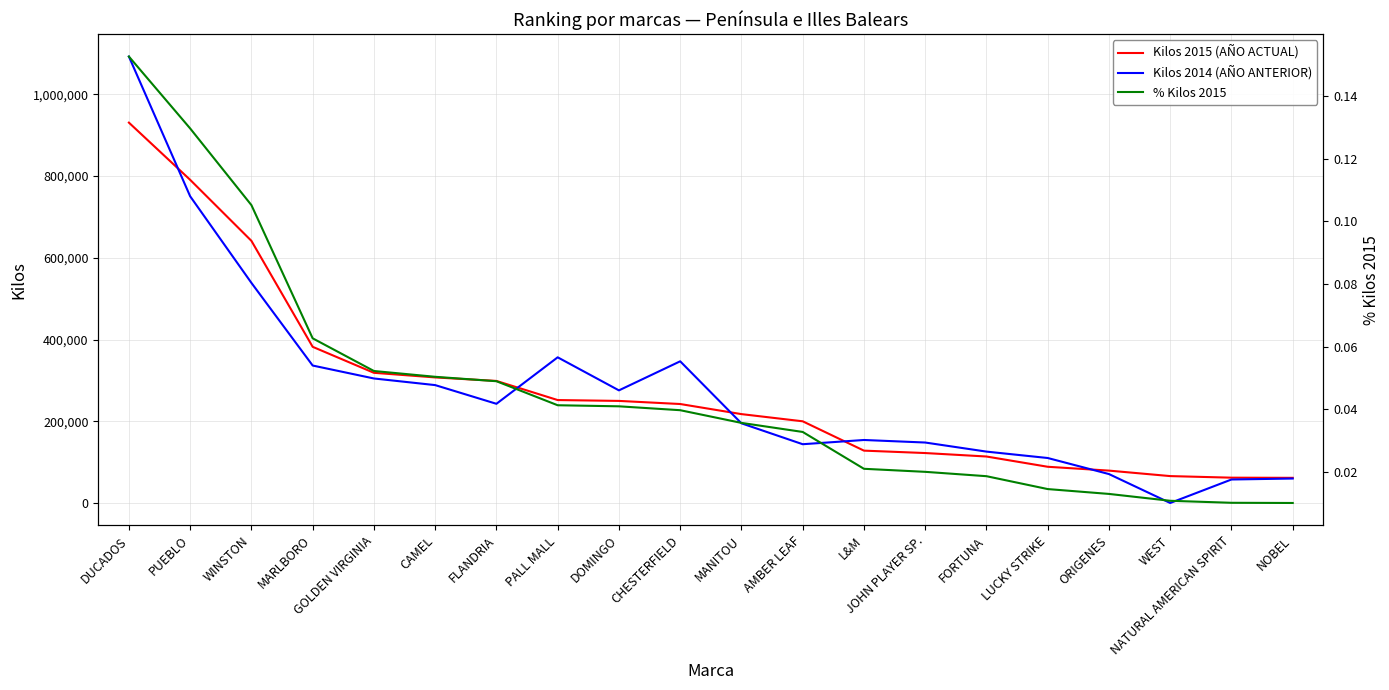

Reading left to right, what are all the values shown in this chart?

Kilos 2015 (AÑO ACTUAL): DUCADOS=930699.0	PUEBLO=790739.0	WINSTON=641433.0	MARLBORO=382130.0	GOLDEN VIRGINIA=318524.0	CAMEL=307240.0	FLANDRIA=298643.0	PALL MALL=251843.0	DOMINGO=249767.0	CHESTERFIELD=242165.0	MANITOU=217455.0	AMBER LEAF=199876.0	L&M=128090.0	JOHN PLAYER SP.=122197.0	FORTUNA=113718.0	LUCKY STRIKE=88615.0	ORIGENES=79206.0	WEST=65795.0	NATURAL AMERICAN SPIRIT=61928.0	NOBEL=61545.0
Kilos 2014 (AÑO ANTERIOR): DUCADOS=1092356.0	PUEBLO=750454.0	WINSTON=538600.0	MARLBORO=336330.0	GOLDEN VIRGINIA=304655.0	CAMEL=288443.0	FLANDRIA=242697.0	PALL MALL=356428.0	DOMINGO=275558.0	CHESTERFIELD=346674.0	MANITOU=194946.0	AMBER LEAF=143793.0	L&M=154147.0	JOHN PLAYER SP.=147937.0	FORTUNA=125717.0	LUCKY STRIKE=110051.0	ORIGENES=70762.0	WEST=0.0	NATURAL AMERICAN SPIRIT=57461.0	NOBEL=59818.0
% Kilos 2015: DUCADOS=0.2	PUEBLO=0.1	WINSTON=0.1	MARLBORO=0.1	GOLDEN VIRGINIA=0.1	CAMEL=0.1	FLANDRIA=0.0	PALL MALL=0.0	DOMINGO=0.0	CHESTERFIELD=0.0	MANITOU=0.0	AMBER LEAF=0.0	L&M=0.0	JOHN PLAYER SP.=0.0	FORTUNA=0.0	LUCKY STRIKE=0.0	ORIGENES=0.0	WEST=0.0	NATURAL AMERICAN SPIRIT=0.0	NOBEL=0.0